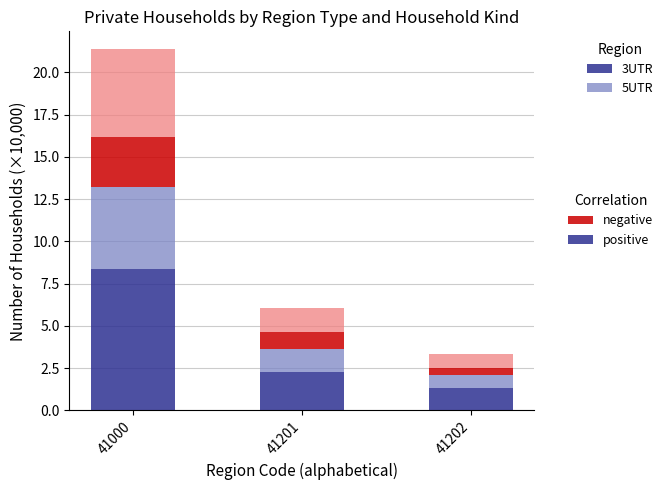

What is the total value across all series at 41201?

6.1